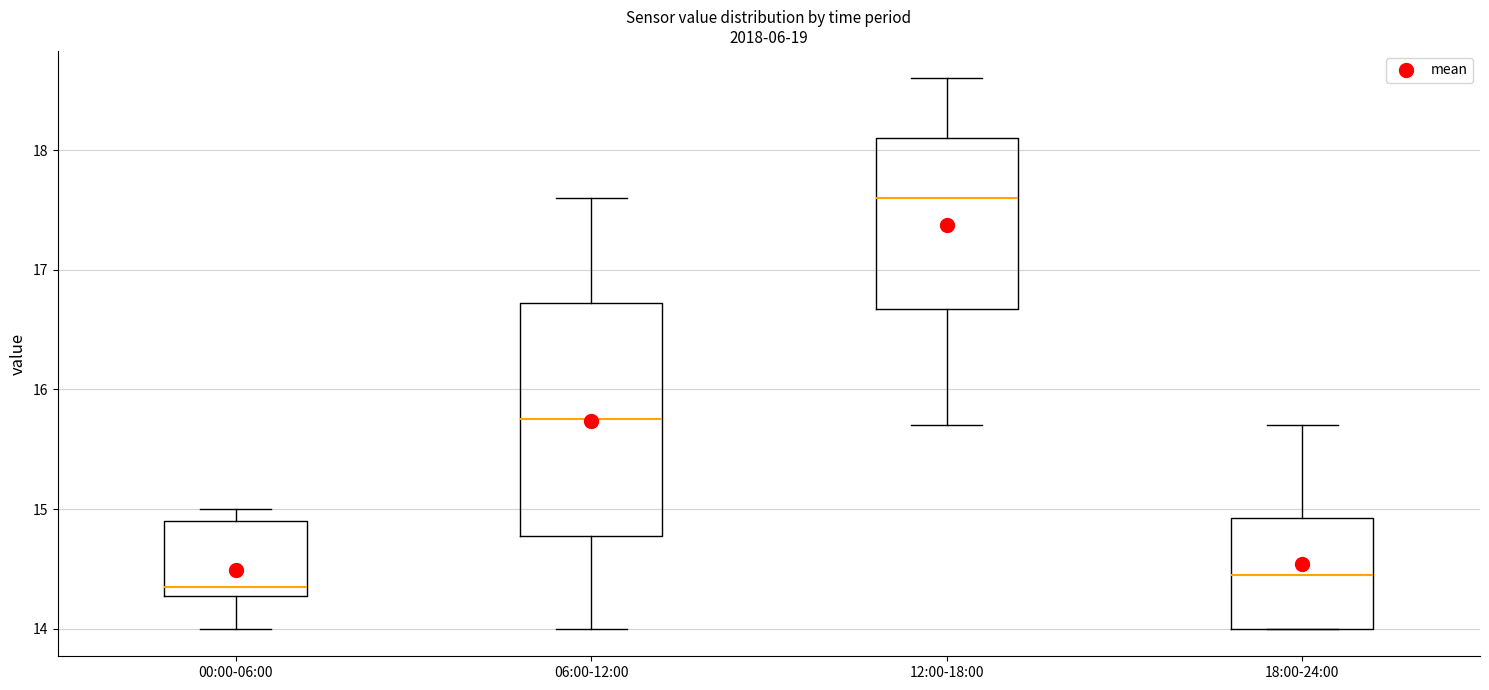

Which box is the tallest, from its lower edge to its upper edge?

06:00-12:00